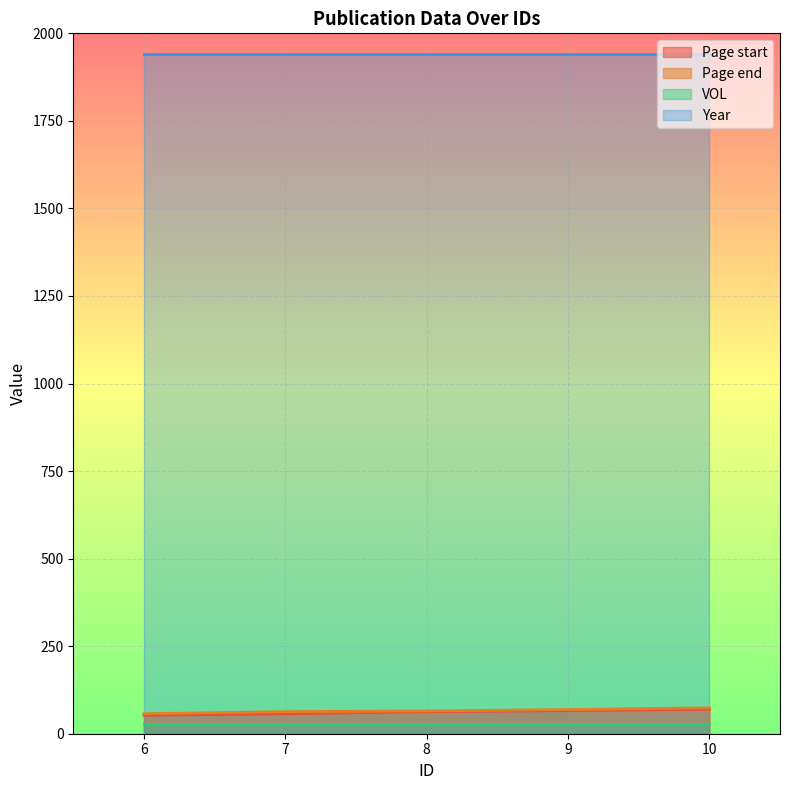

True or false: Page end and Page start cross at least once.

False